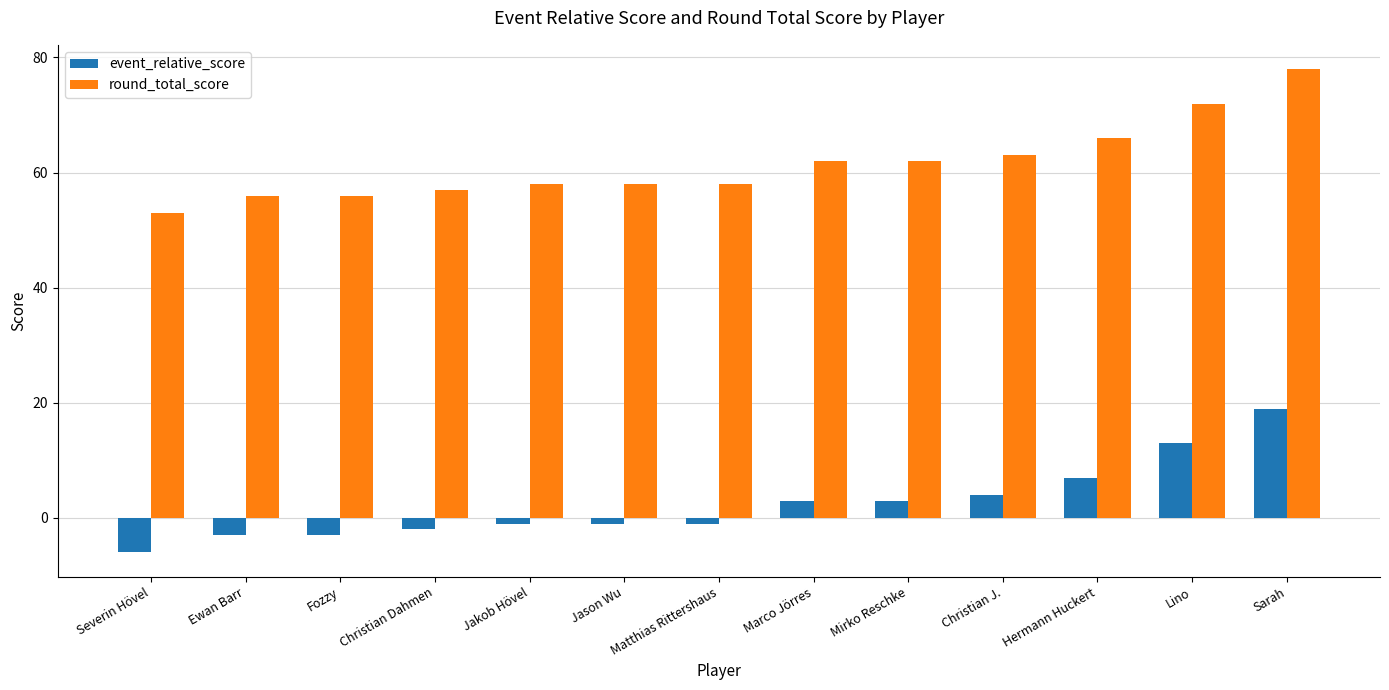

What is the sum of the event_relative_score values at Matthias Rittershaus and Christian J.?

3